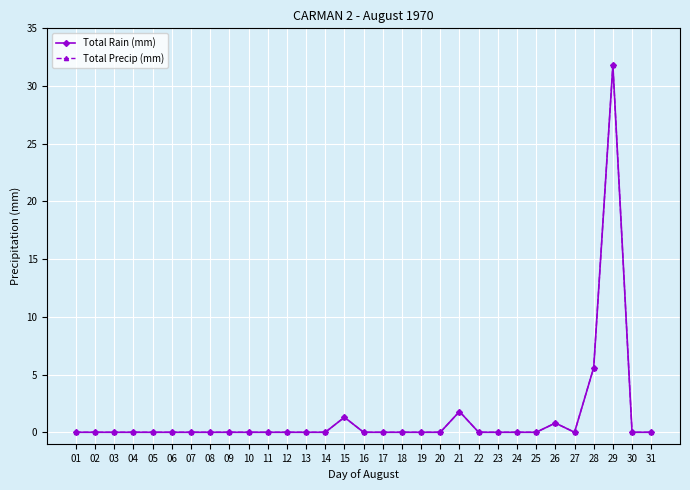

Is this an area chart (filled region under the line)?

No